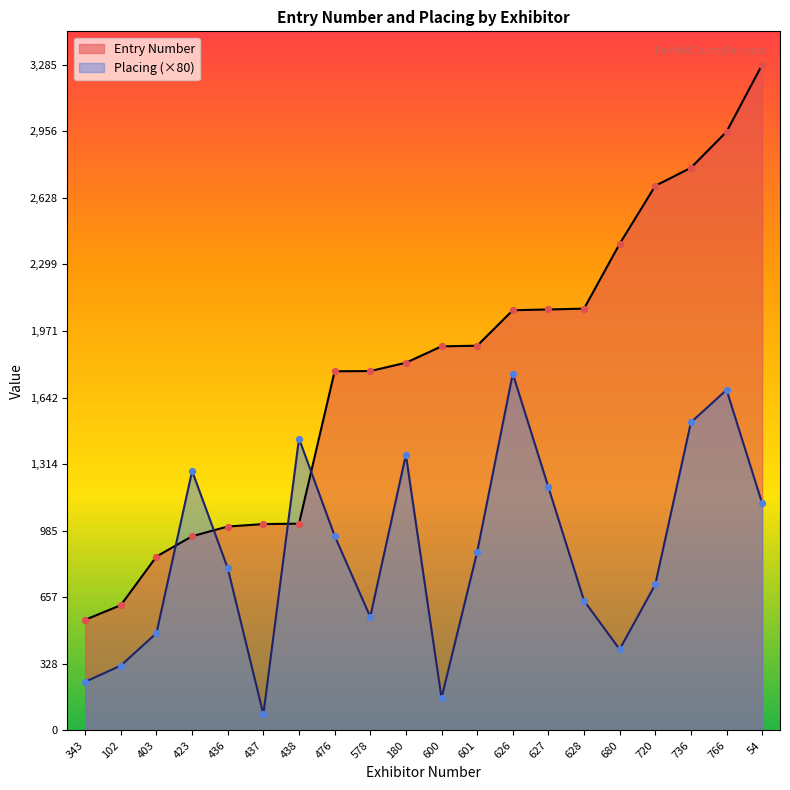

Which series has the widest spread of Y values?

Entry Number